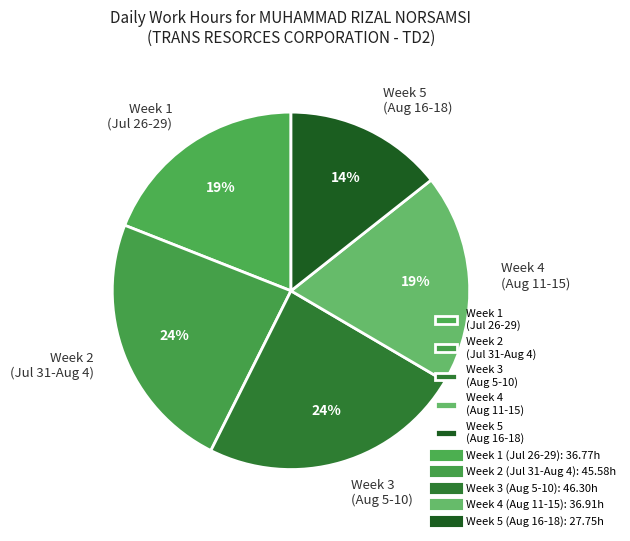

True or false: Week 1 (Jul 26-29) accounts for 19% of the total.

True